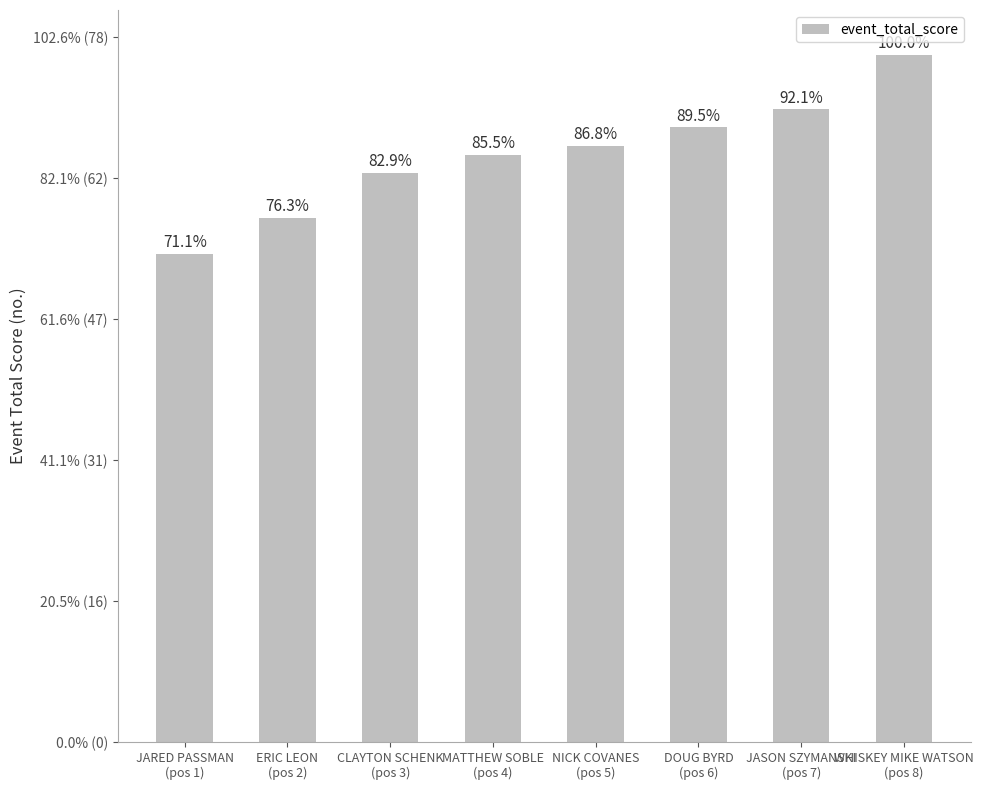

Does the chart contain any negative values?

No